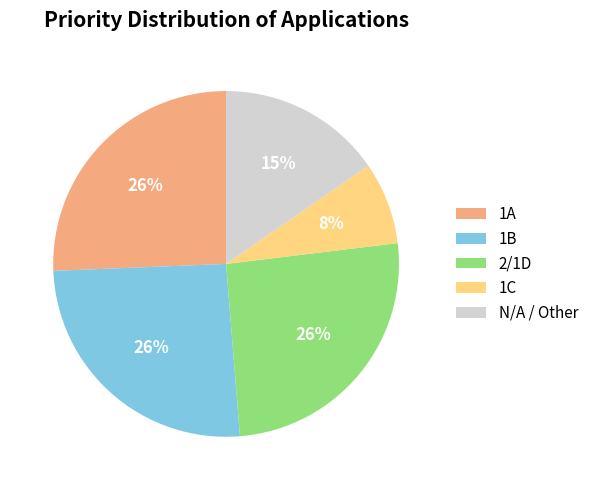

The 1A slice represents 33% of the pie. True or false?

False